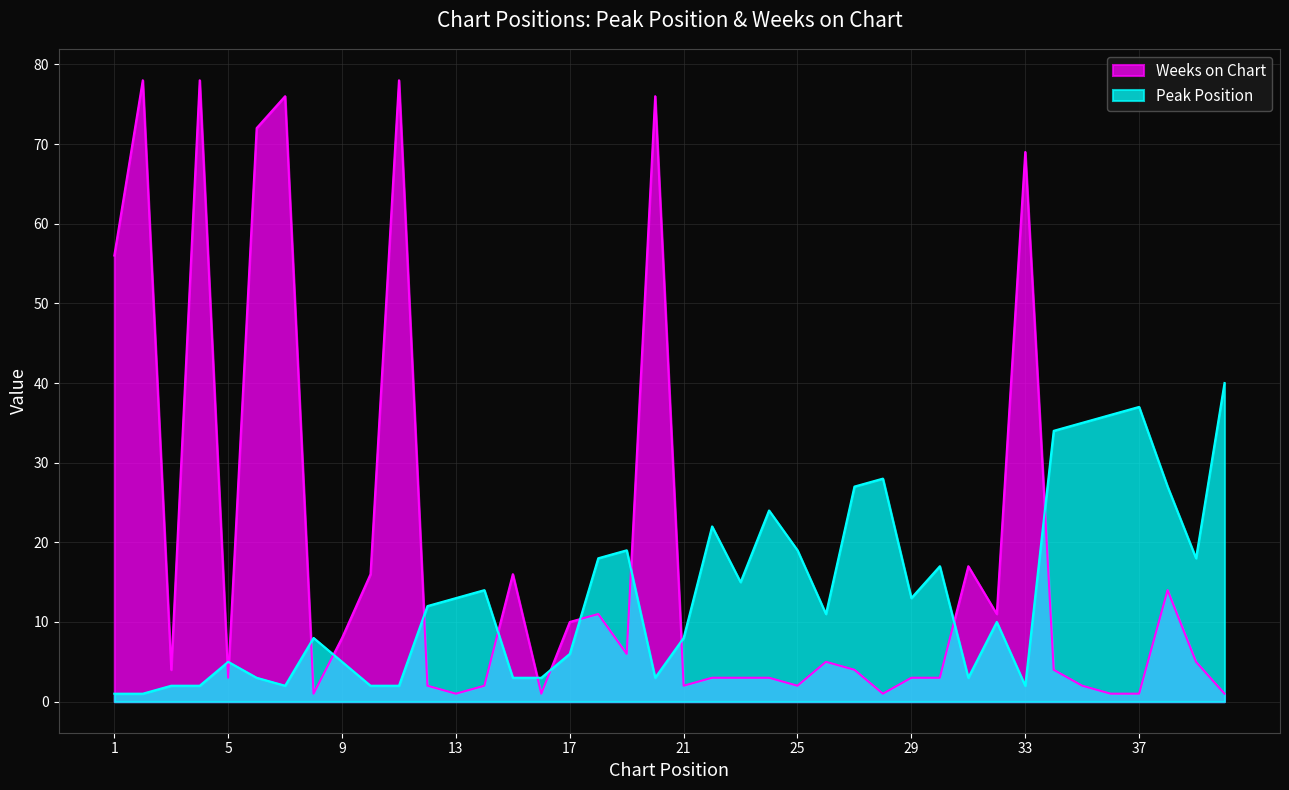

The Weeks on Chart series shows 2 at 25. True or false?

True